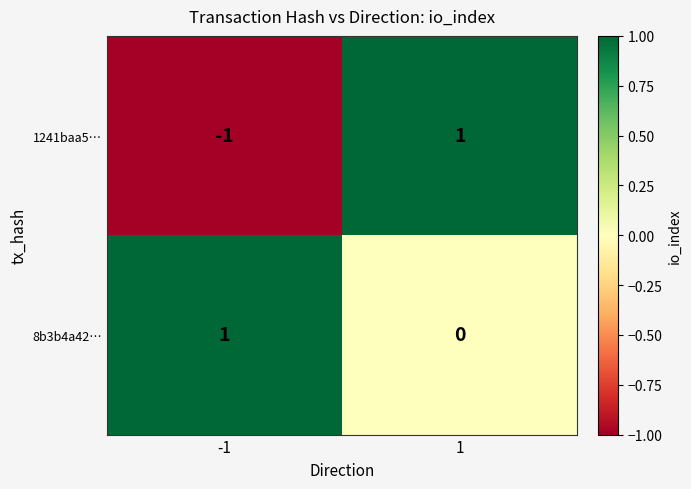

The value of 1241baa5… at -1 is -1. True or false?

True